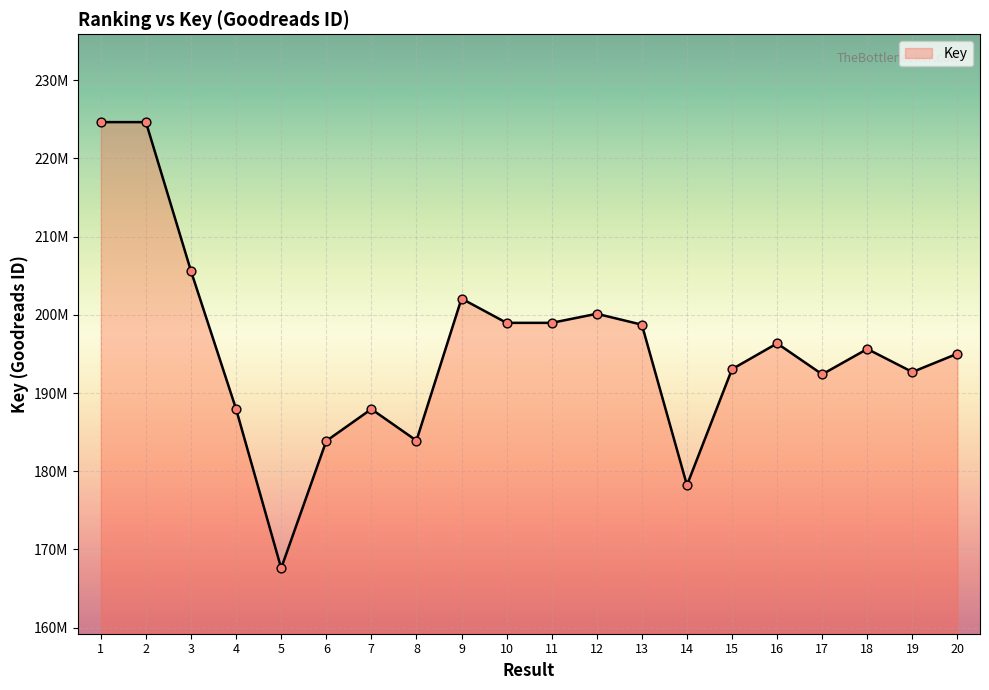

Is this an area chart (filled region under the line)?

Yes